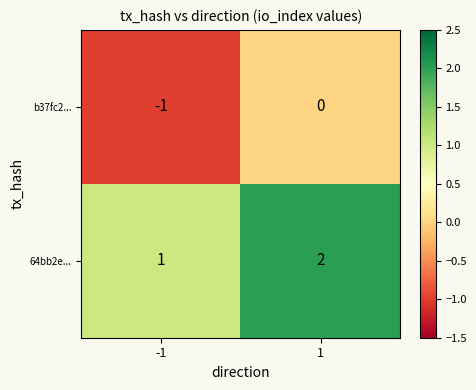

Reading left to right, transcribe all the data shown in this chart.

b37fc2...: -1=-1	1=0
64bb2e...: -1=1	1=2